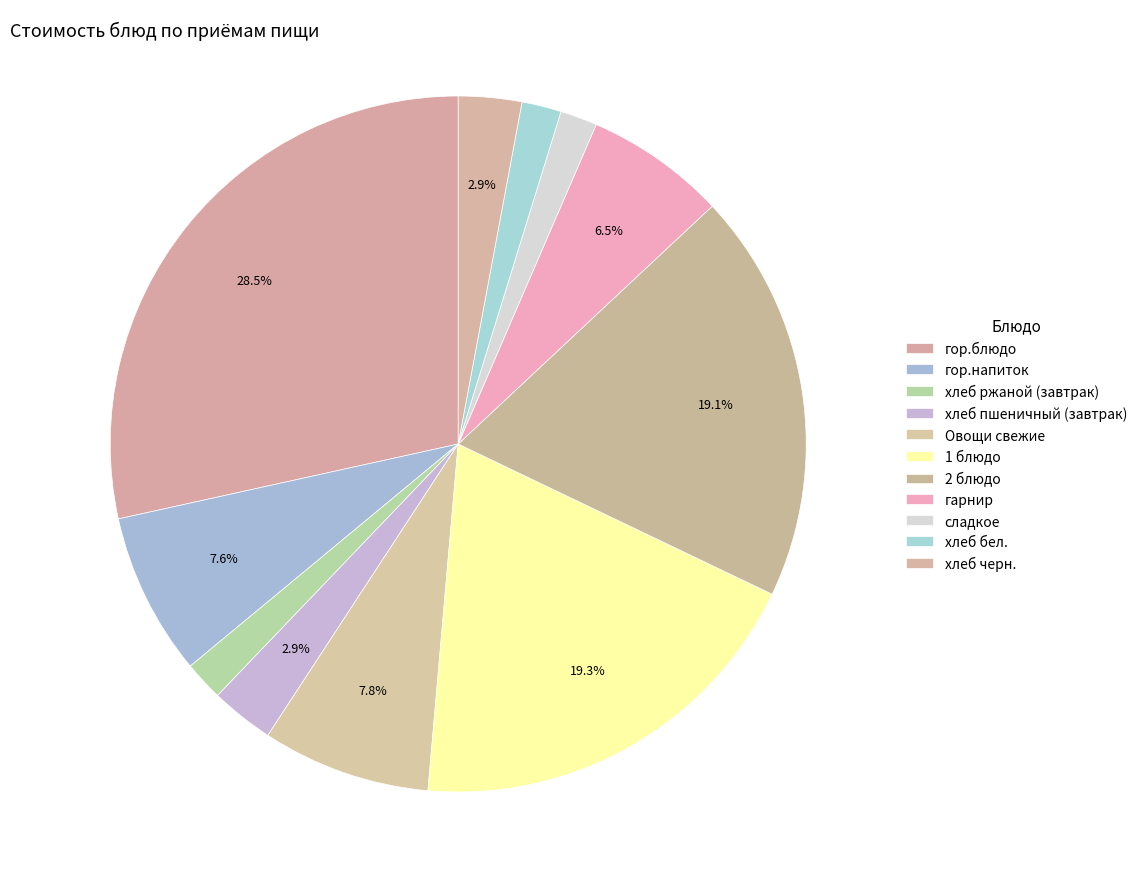

True or false: хлеб черн. accounts for 3% of the total.

True